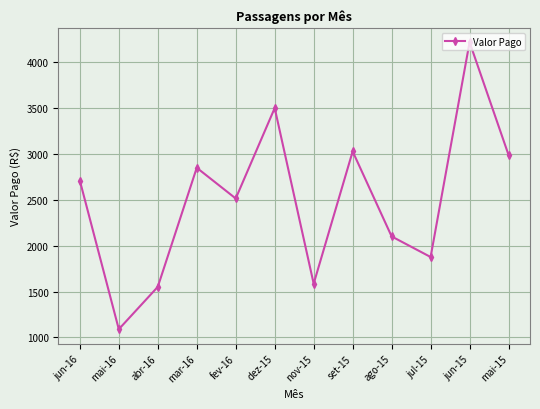

Rank the categories by value from highest to lowest.

jun-15, dez-15, set-15, mai-15, mar-16, jun-16, fev-16, ago-15, jul-15, nov-15, abr-16, mai-16